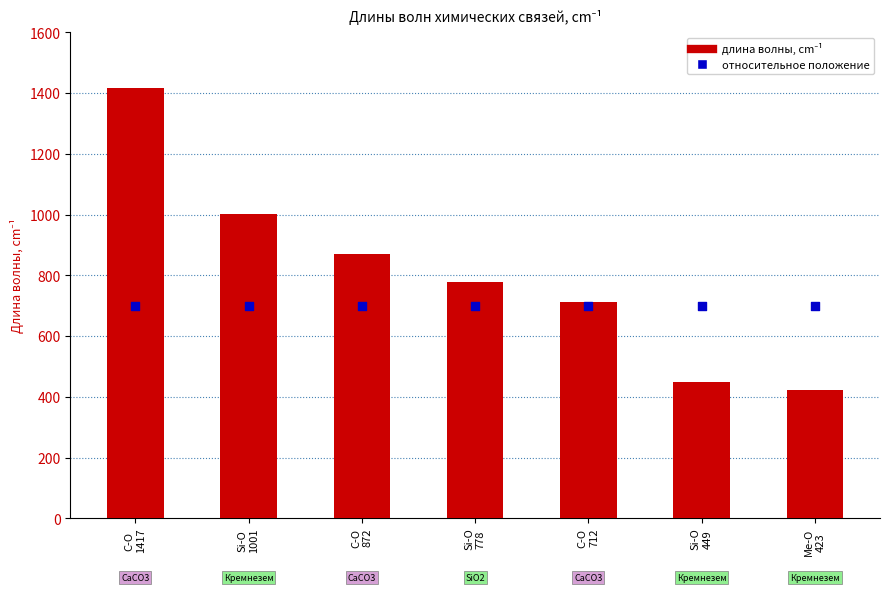

What is the total value across all series at C-O
1417?

2117